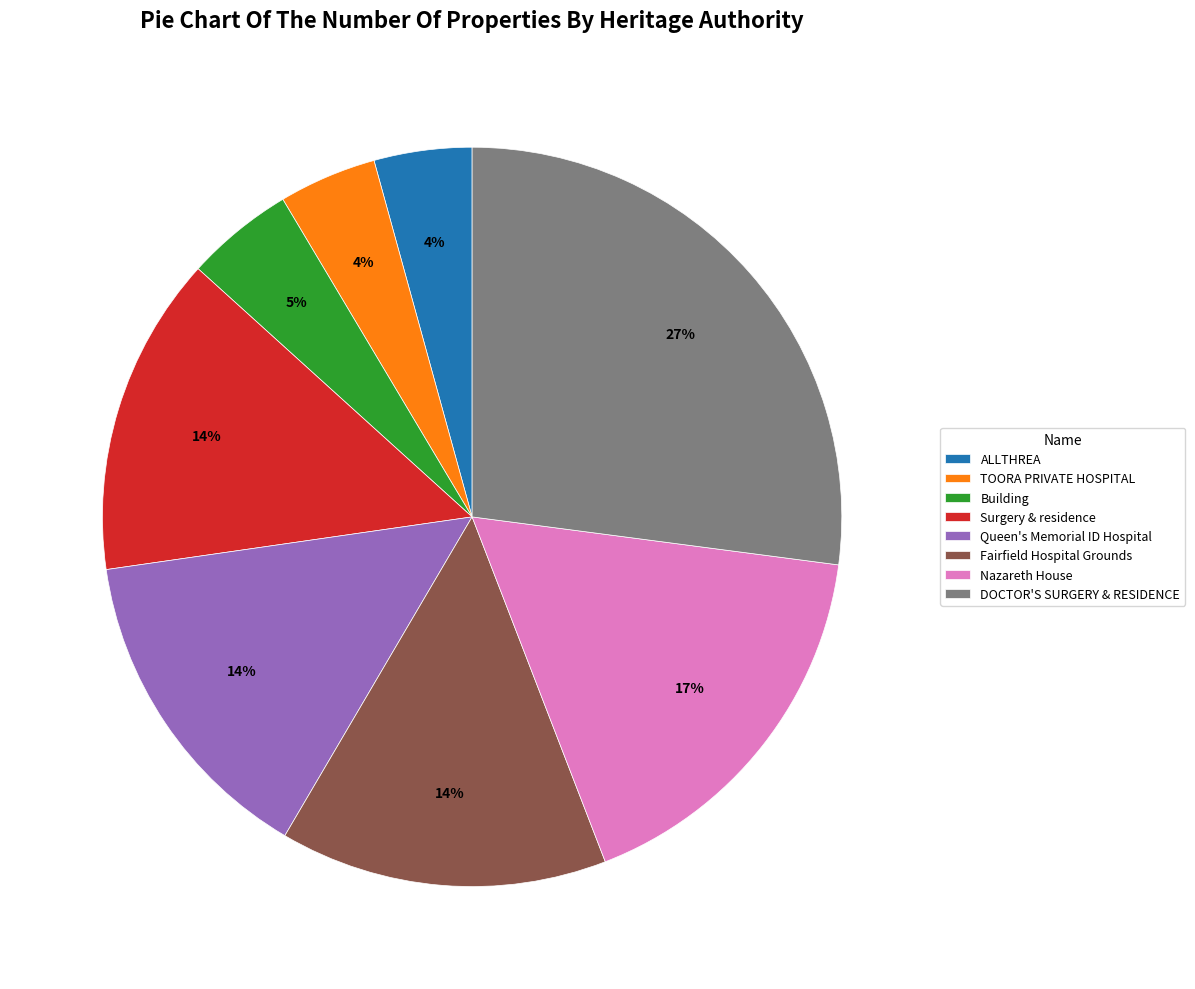

Between DOCTOR'S SURGERY & RESIDENCE and Fairfield Hospital Grounds, which is larger?

DOCTOR'S SURGERY & RESIDENCE